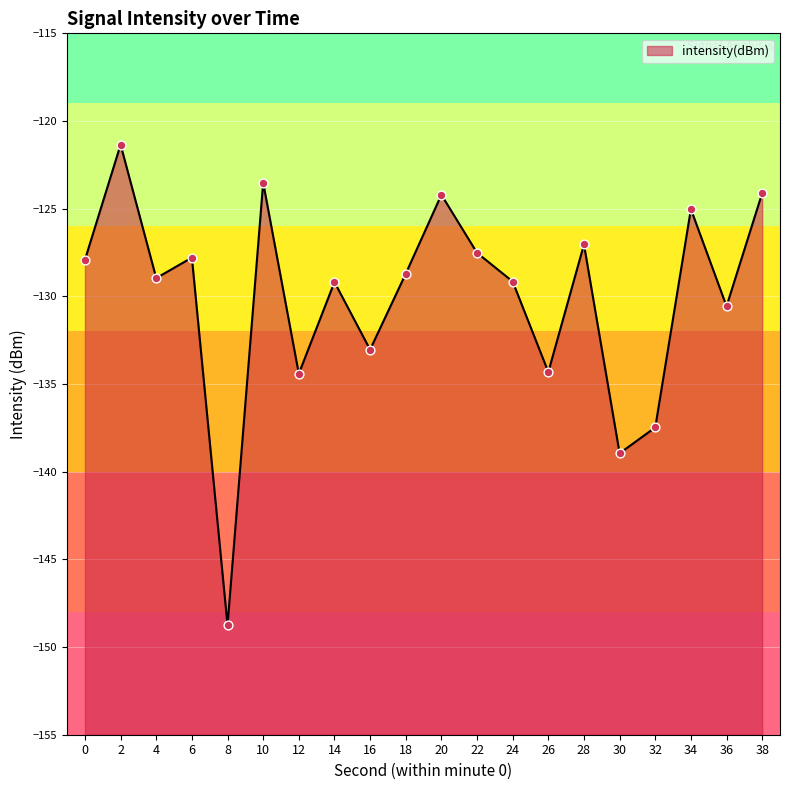

Which has a higher value, 36 or 6?

6